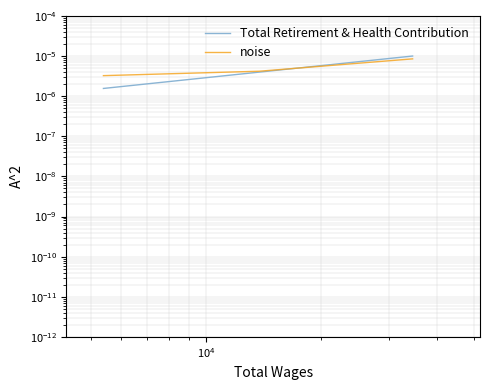

What are all the series names shown in the legend?

Total Retirement & Health Contribution, noise